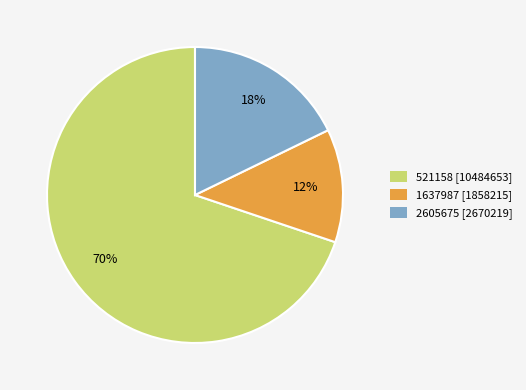

Combined, do 521158 [10484653] and 1637987 [1858215] account for over 50%?

Yes